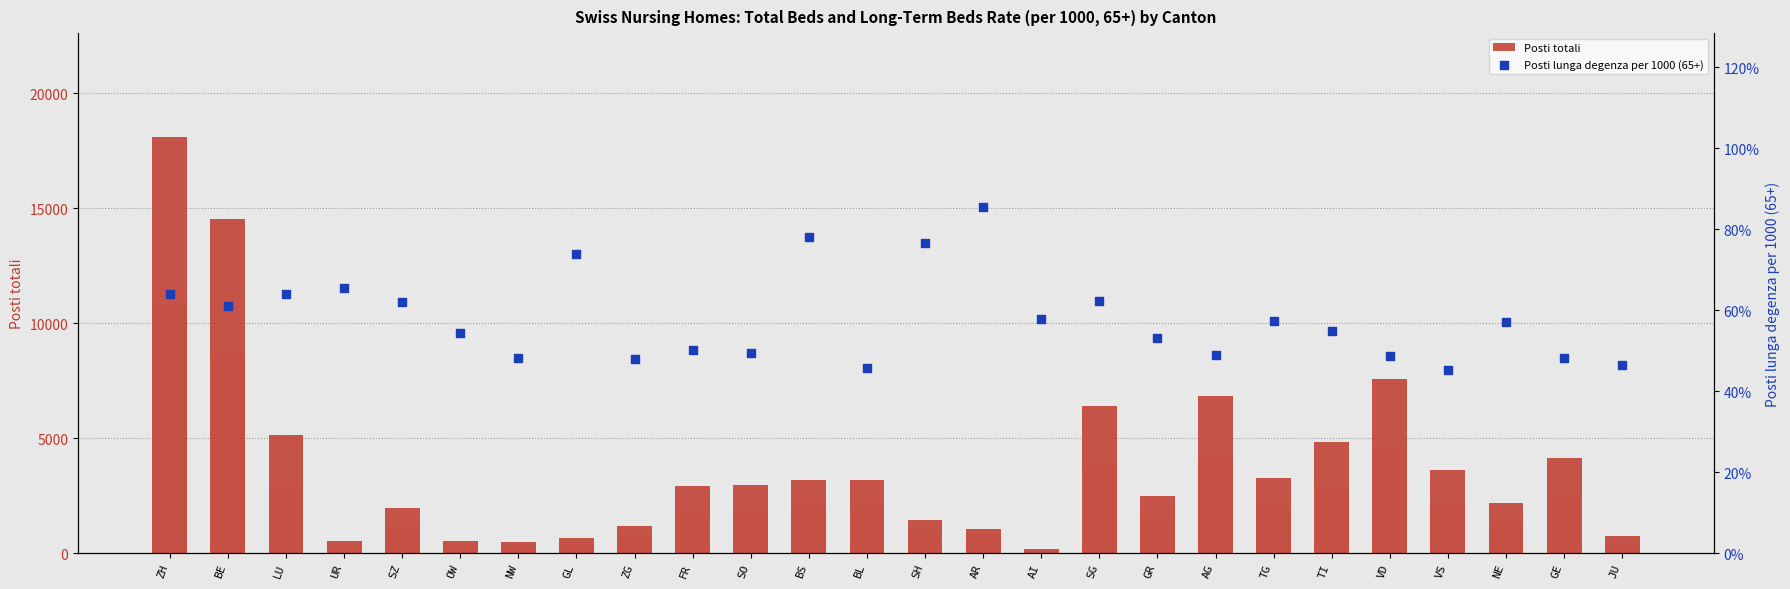

Which series reaches the minimum Y coordinate?

Posti lunga degenza per 1000 (65+)